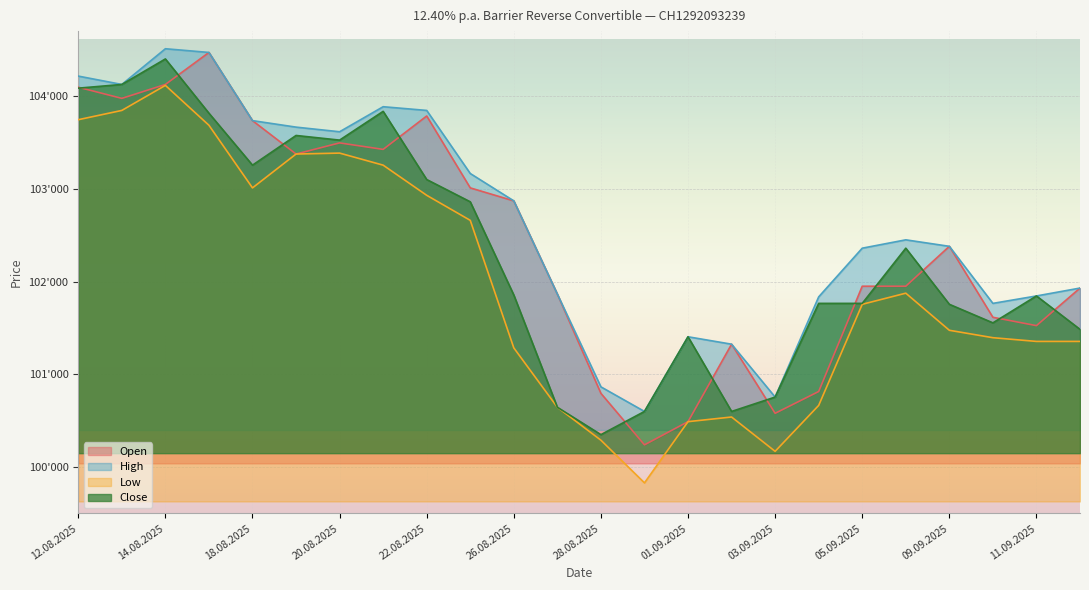

What is the average value of the High series?

102645